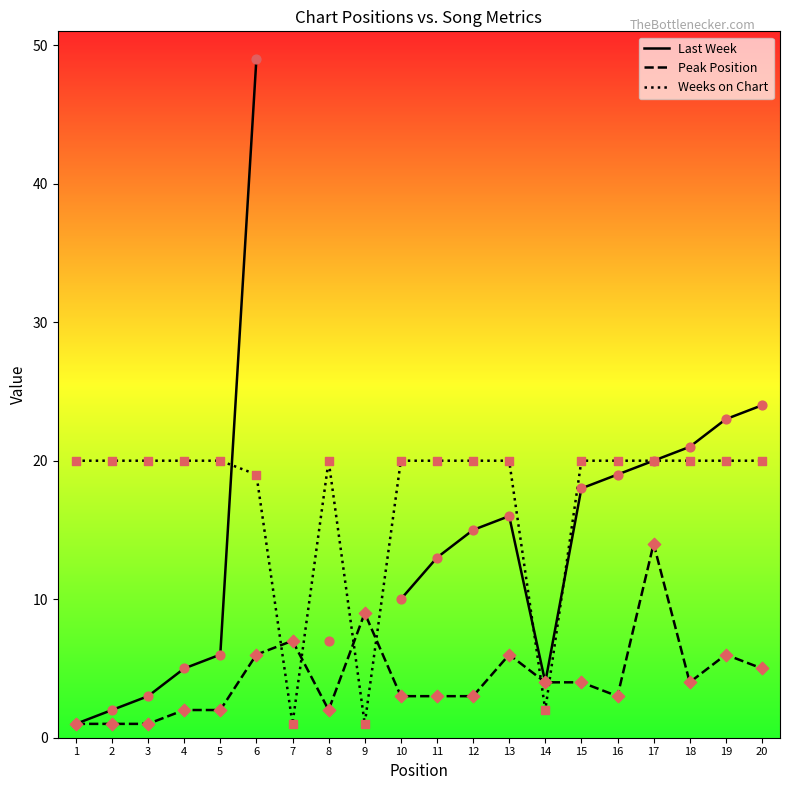

Which series has the largest total across all categories?

Weeks on Chart